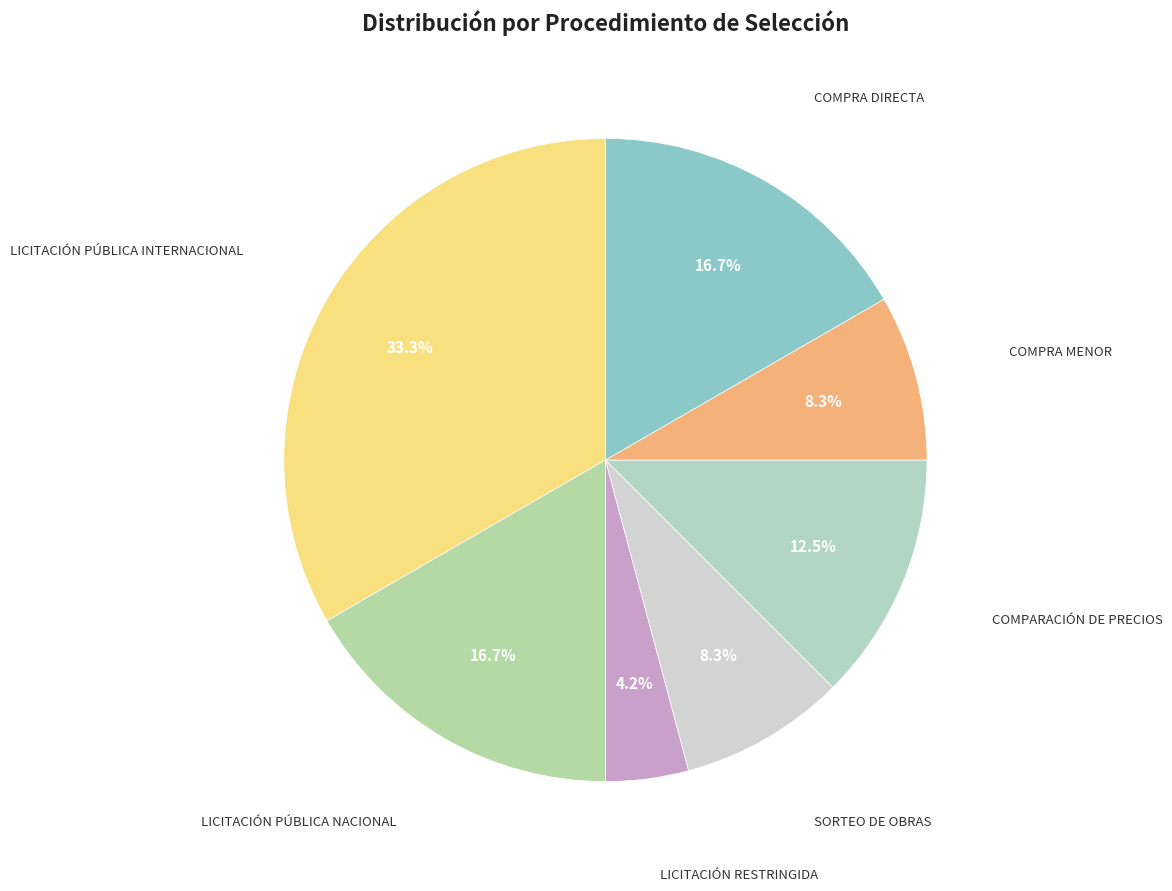

How many slices are in this pie chart?

7